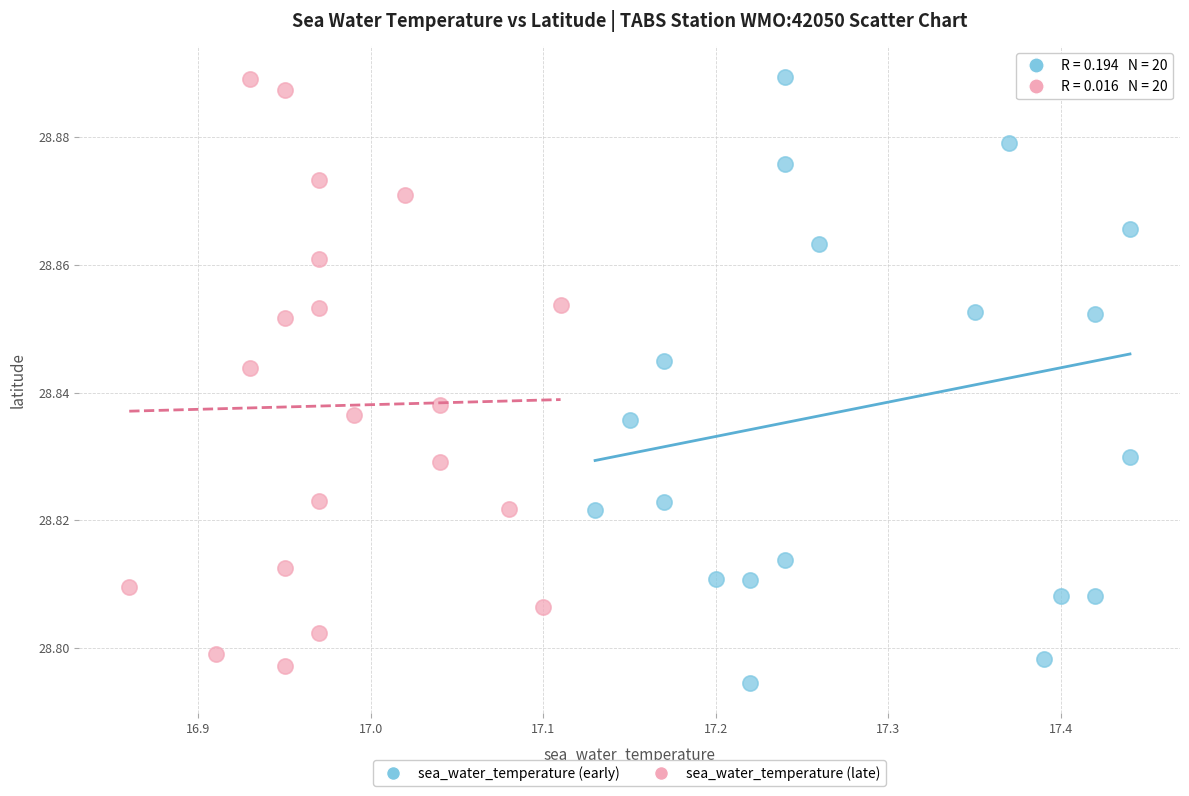

What are all the series names shown in the legend?

sea_water_temperature (early), sea_water_temperature (late)